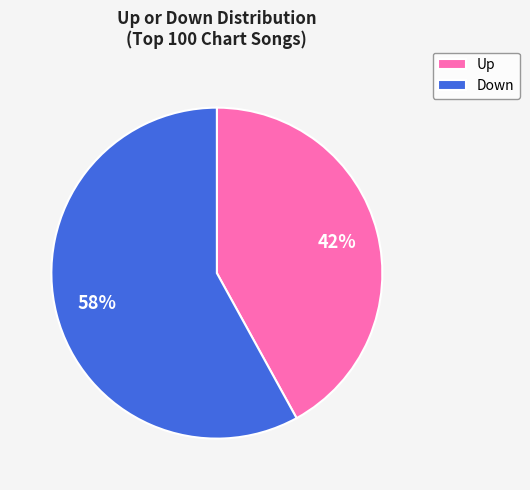

To the nearest percent, what is the average slice percentage?

50%